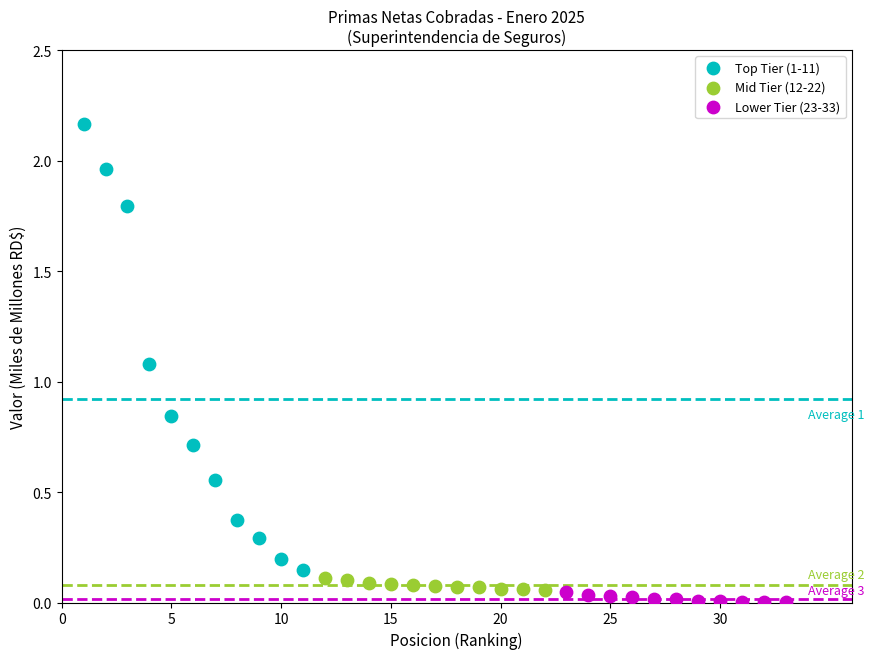

Which series has the widest spread of Y values?

Top Tier (1-11)